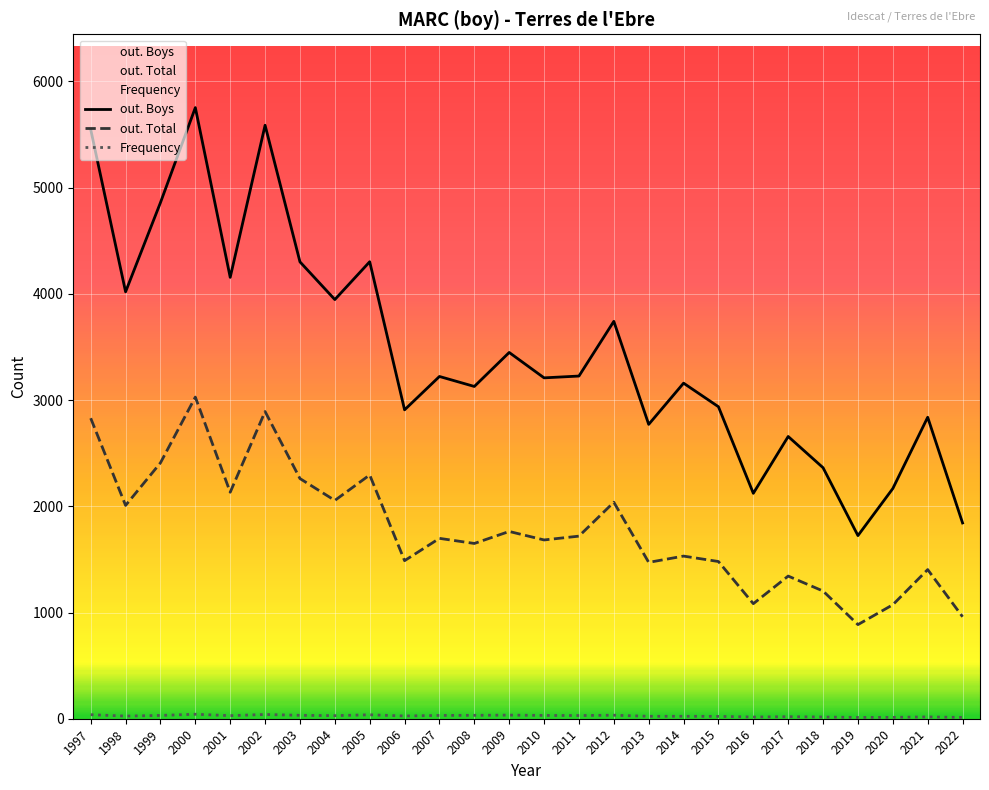

At how many categories does at least one series exceed 4482?

4